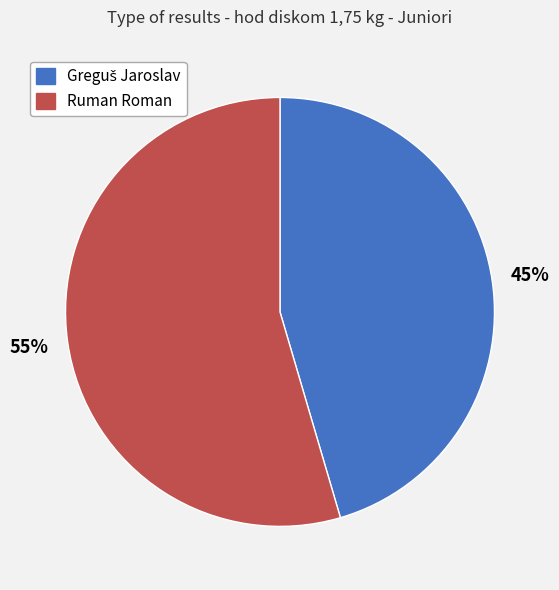

To the nearest percent, what percentage of the pie is Ruman Roman?

55%